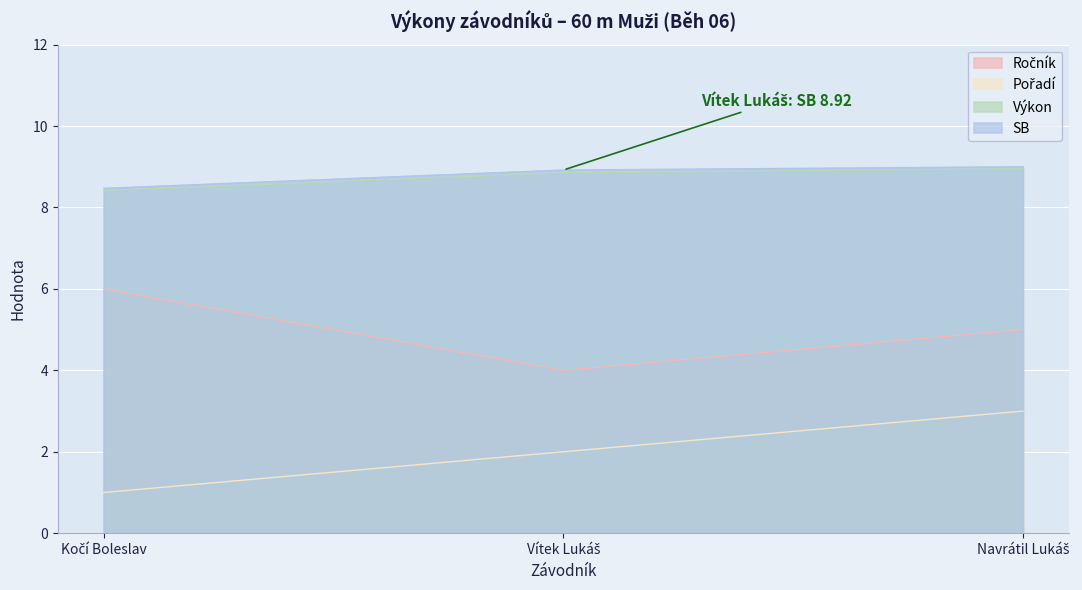

What is the label of the 1st point from the left?

Kočí Boleslav